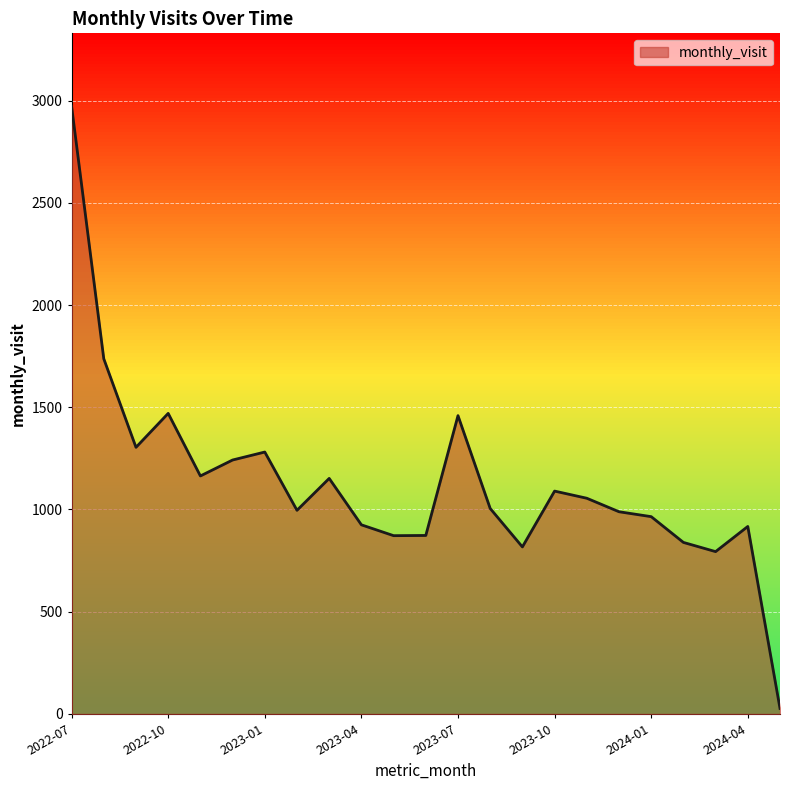

What is the difference between the maximum and minimum values?

2945